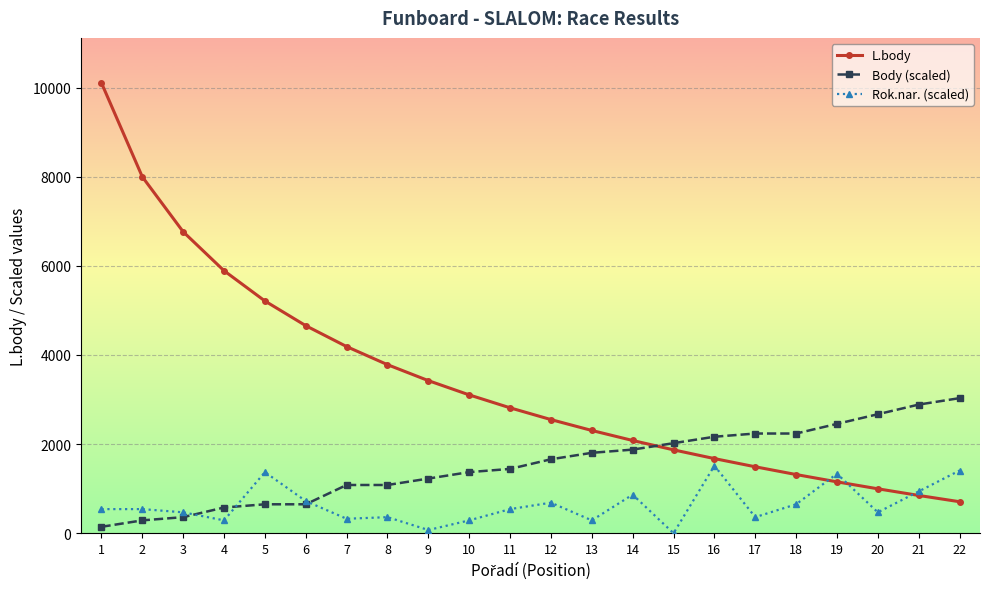

Which series has the largest range (max minus min)?

L.body